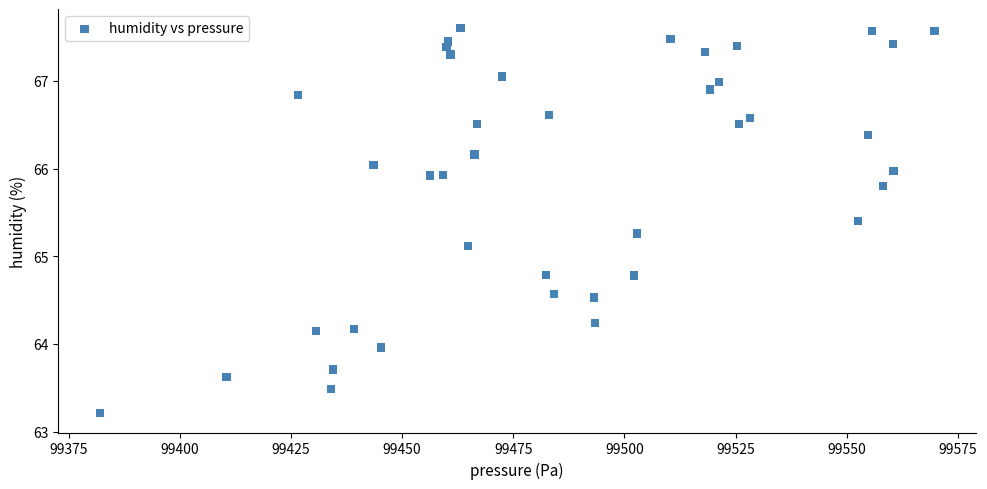

What Y value in the scatter plot is closest to 65?

65.1